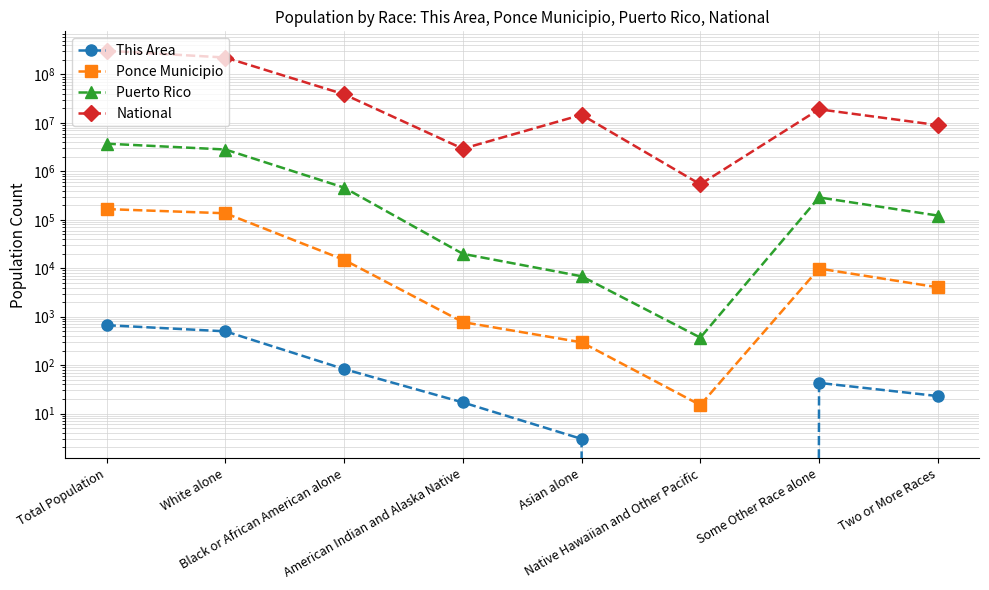

What is the difference between the National values at Two or More Races and Asian alone?

5665179